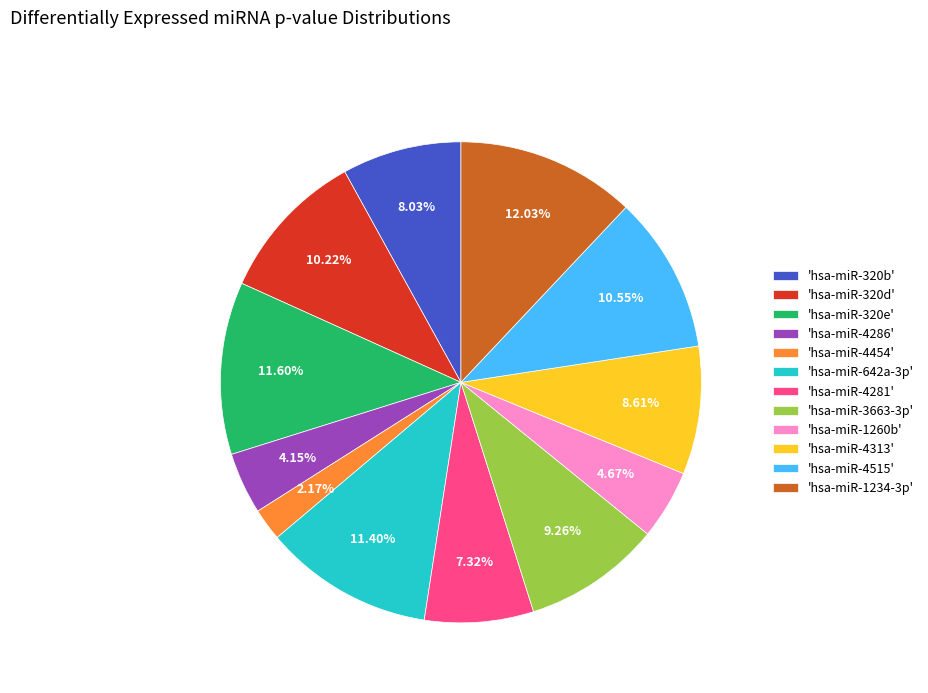

Is there any slice that represents more than half of the pie?

No